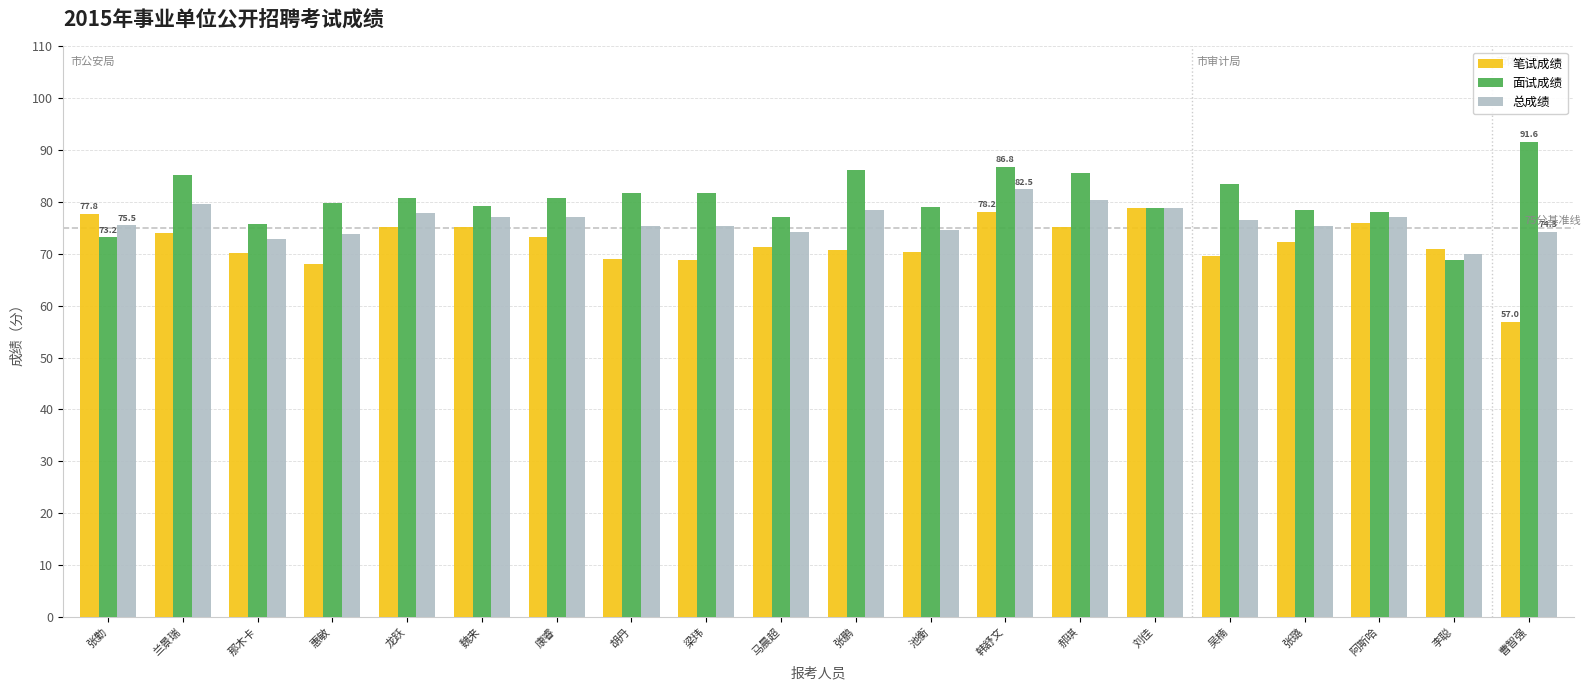

What is the difference between the maximum and minimum values in the 笔试成绩 series?

21.8